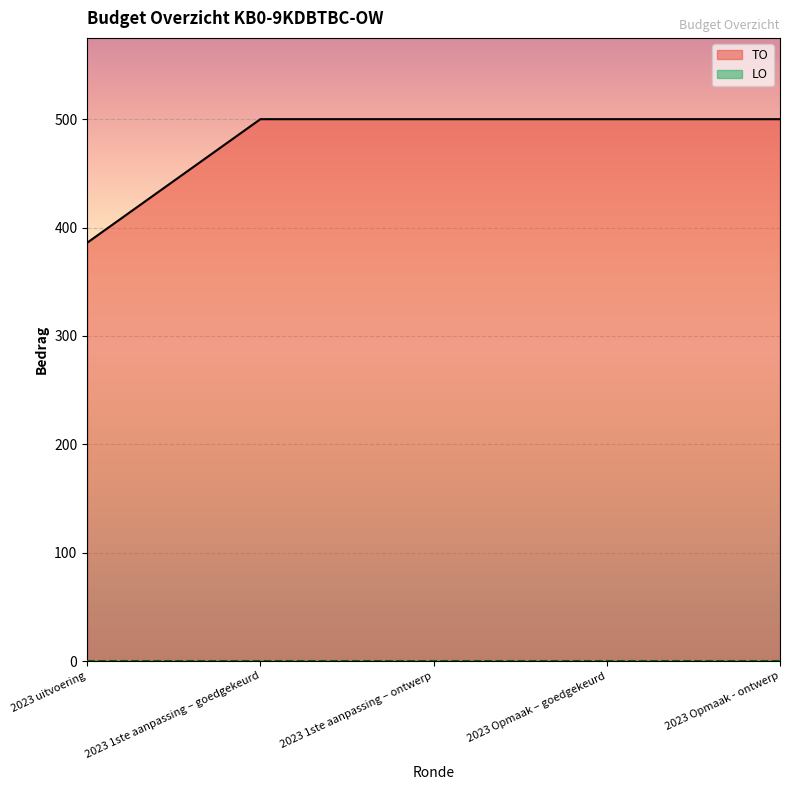

Which series has the largest range (max minus min)?

TO line